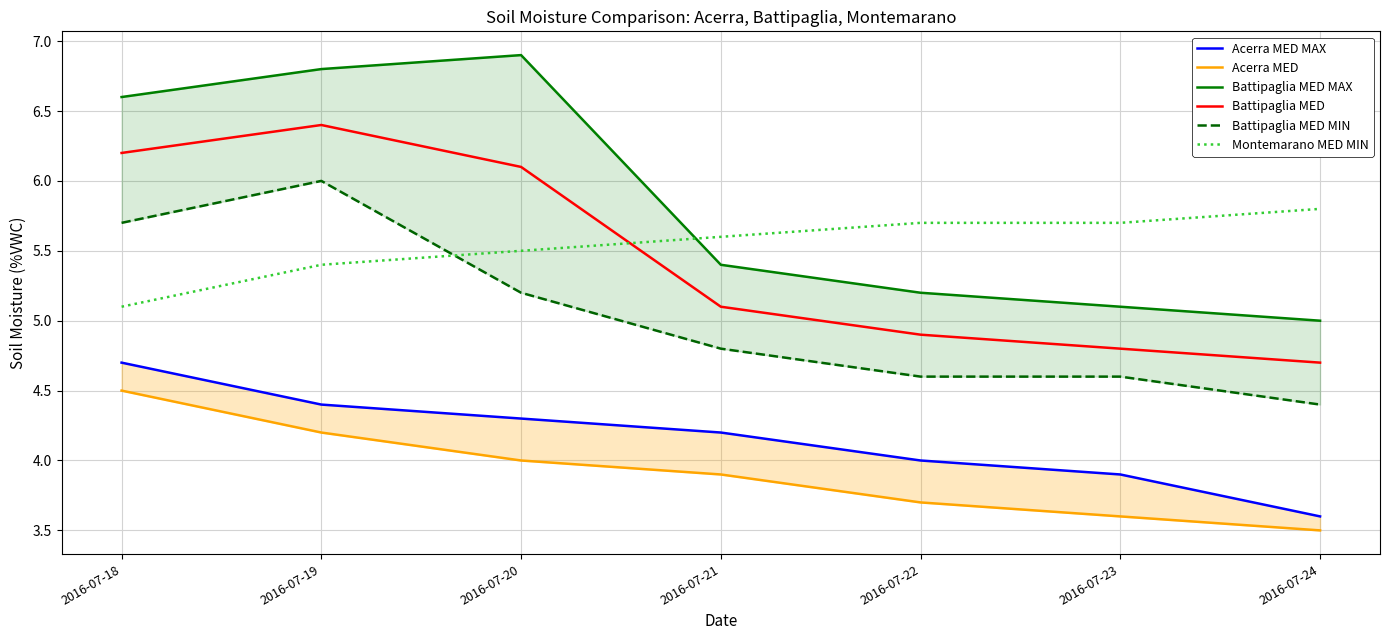

Rank the series by their maximum value, from highest to lowest.

Battipaglia MED MAX, Battipaglia MED, Battipaglia MED MIN, Montemarano MED MIN, Acerra MED MAX, Acerra MED